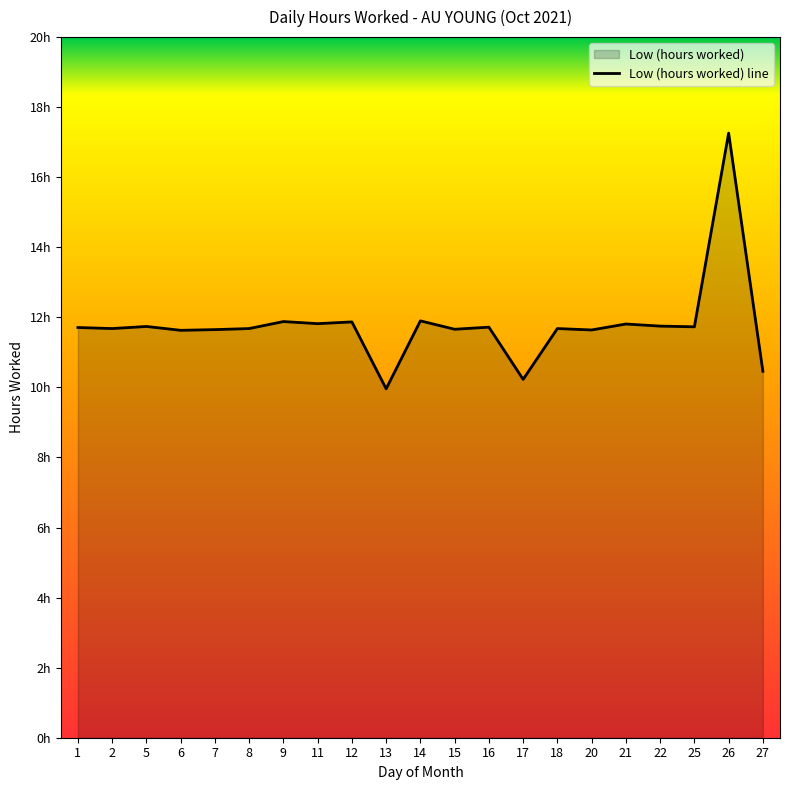

What is the approximate value at 22?

11.8